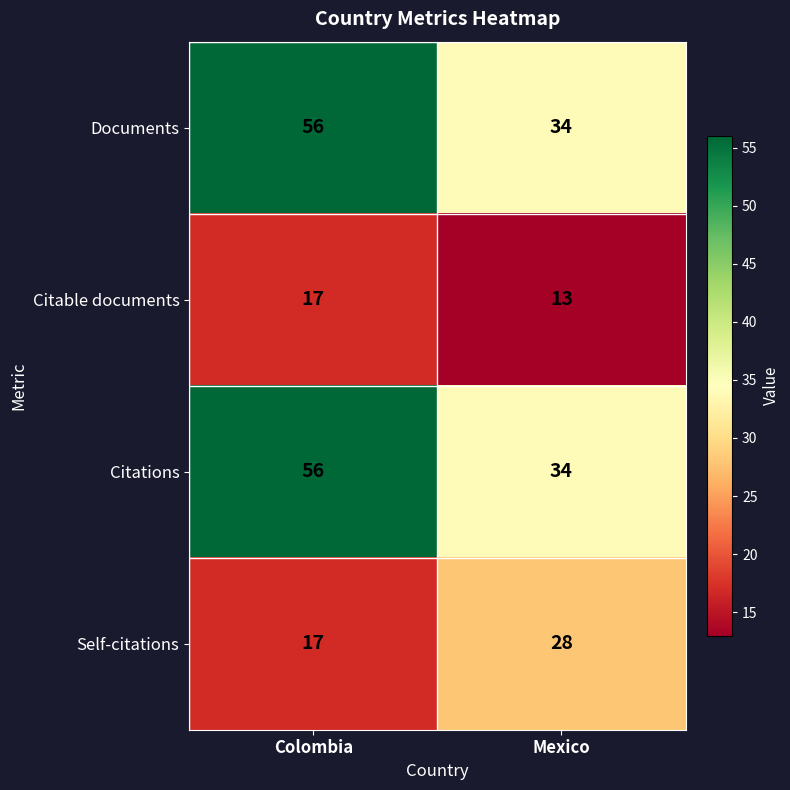

What is the difference between the maximum and minimum values in the Citable documents series?

4